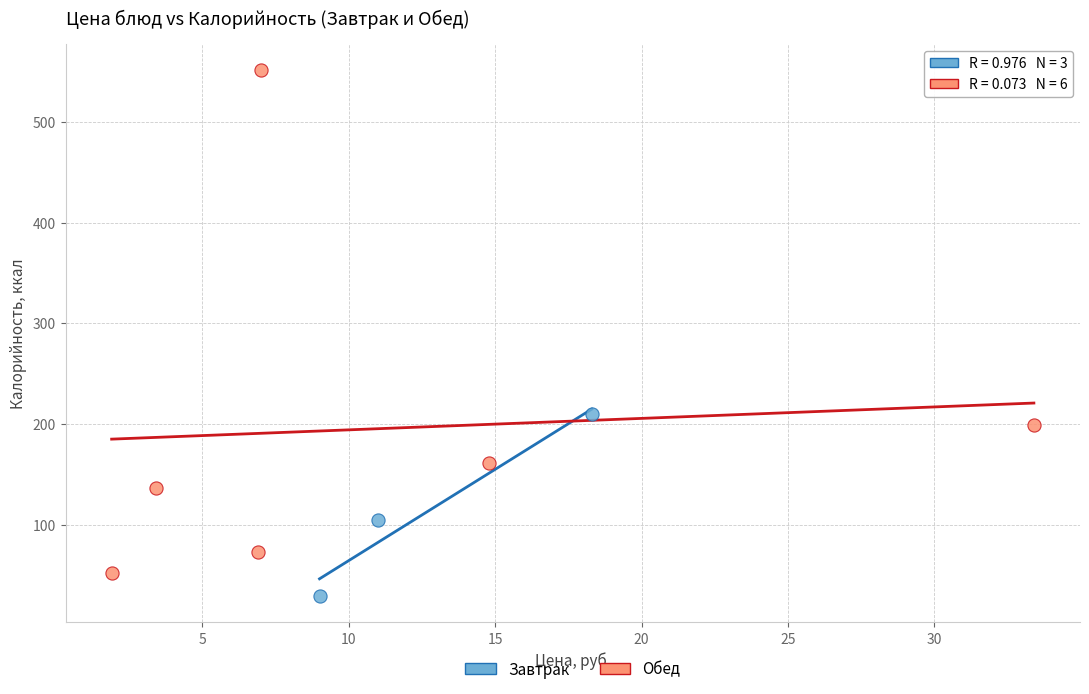

Which series has the largest Y range (max minus min)?

Обед